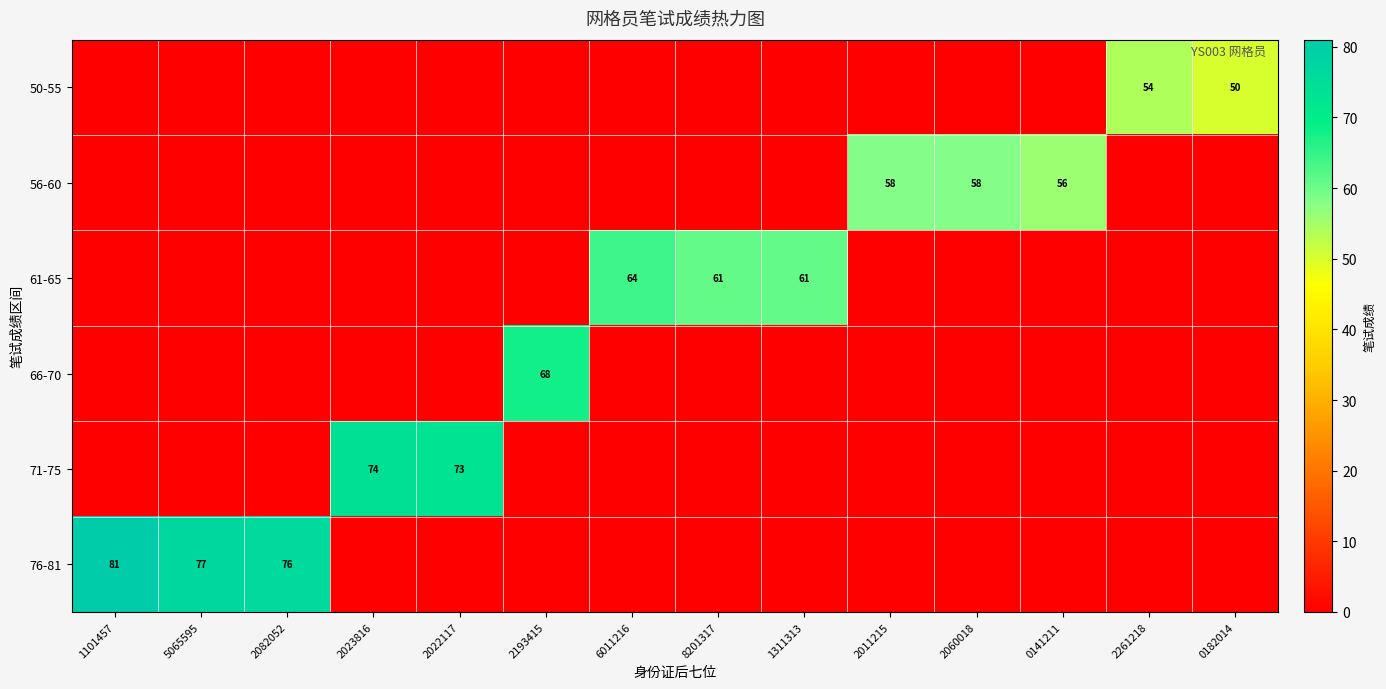

How many series are shown in this chart?

6